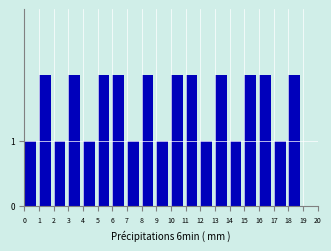

Reading left to right, transcribe all the data shown in this chart.

0=1	1=2	2=1	3=2	4=1	5=2	6=2	7=1	8=2	9=1	10=2	11=2	12=1	13=2	14=1	15=2	16=2	17=1	18=2	19=0